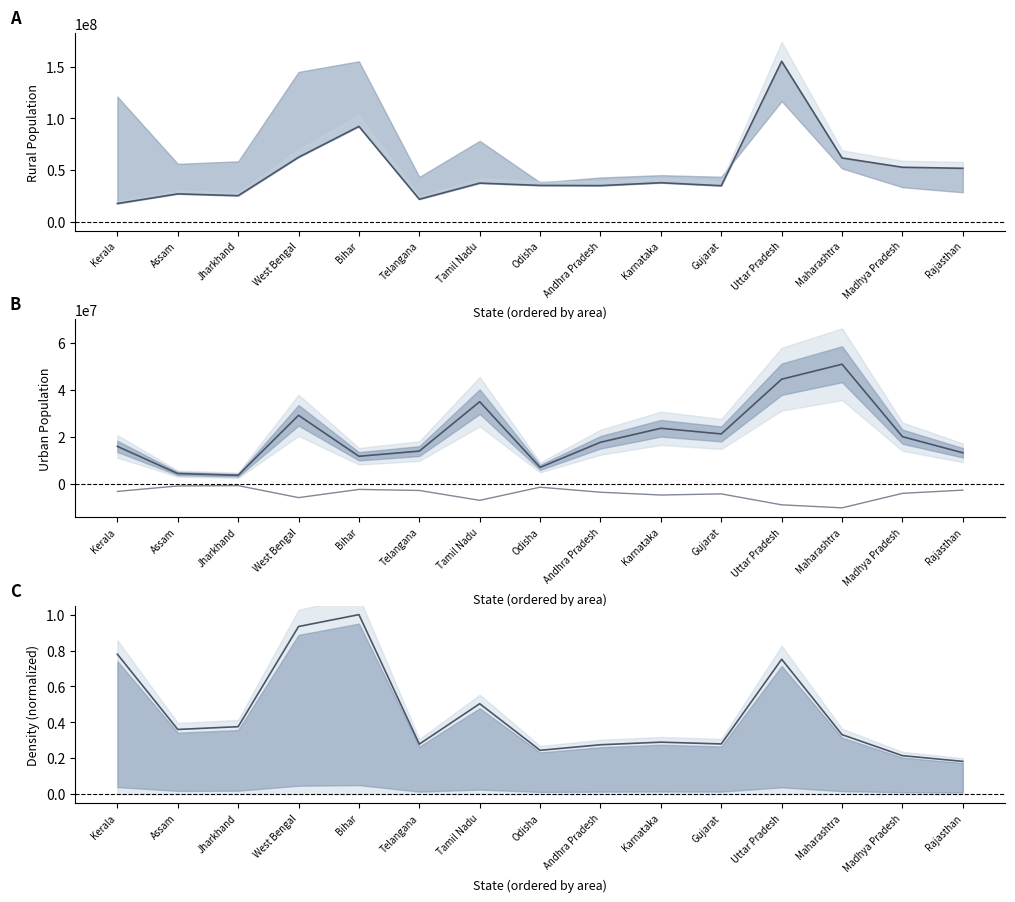

What is the sum of all Rural line values?

745011791.0